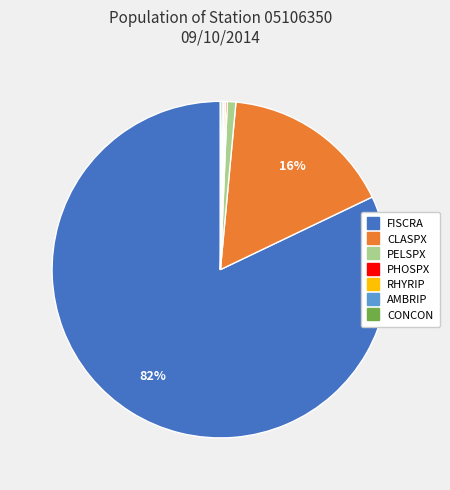

Which category has the biggest portion of the pie?

FISCRA